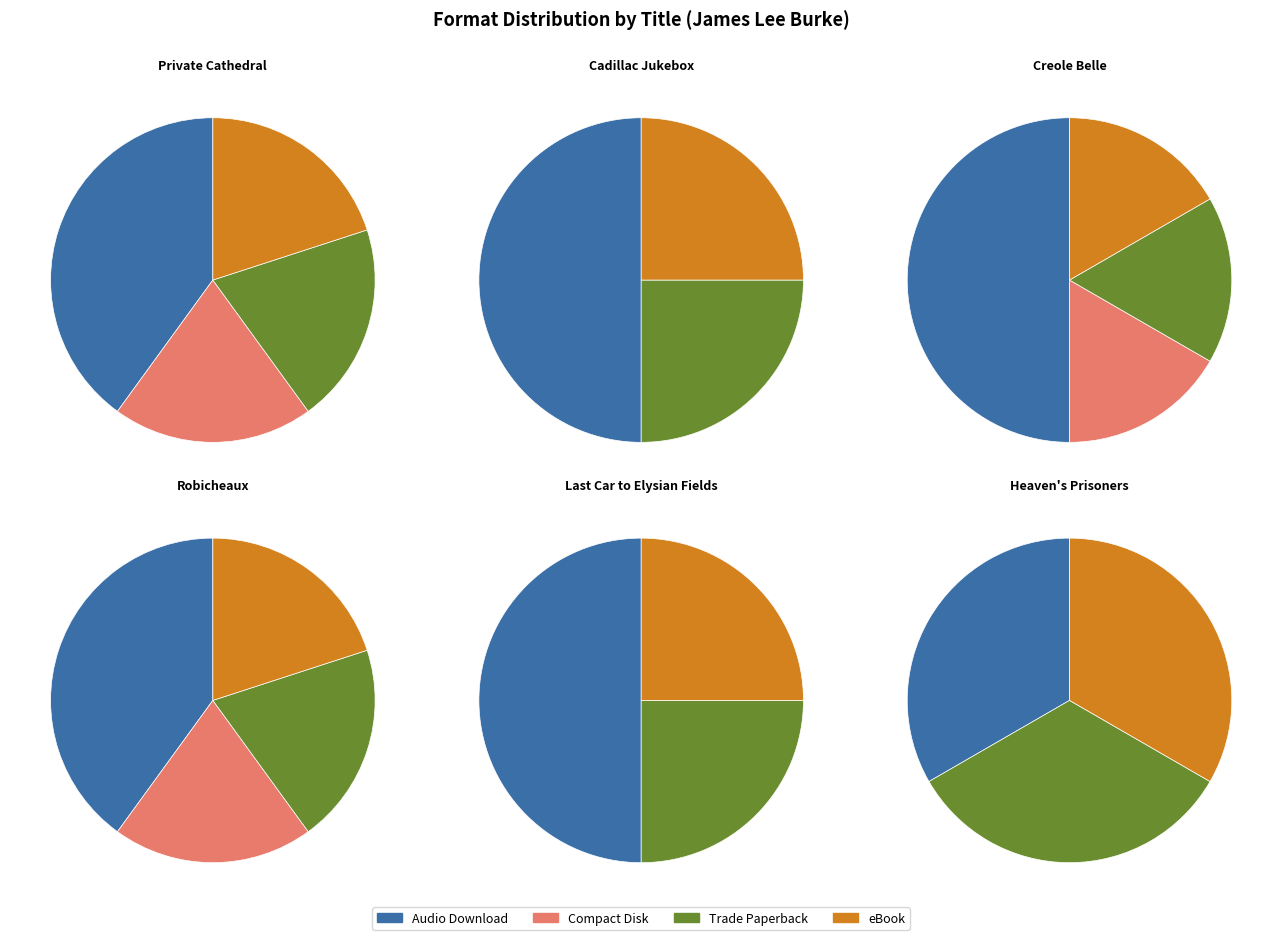

To the nearest percent, what percentage of the pie is Heaven's Prisoners?

8%